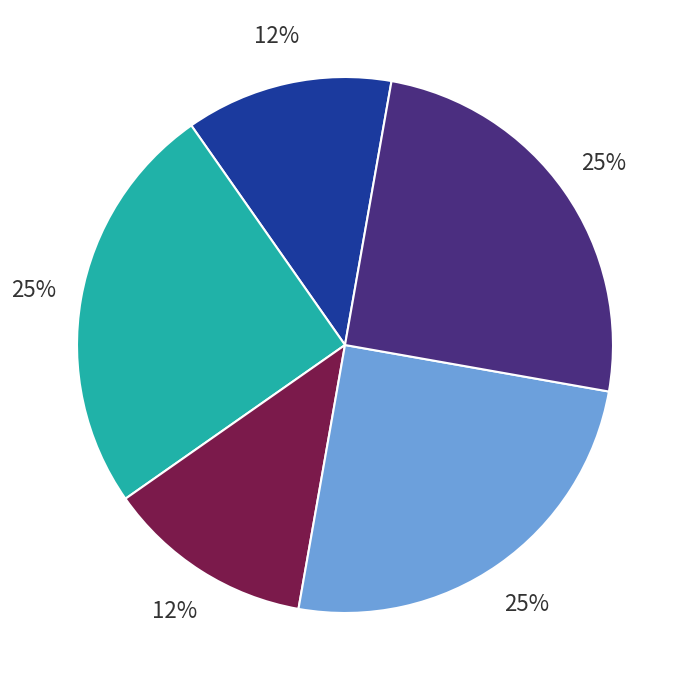

Is there a majority slice in this chart?

No